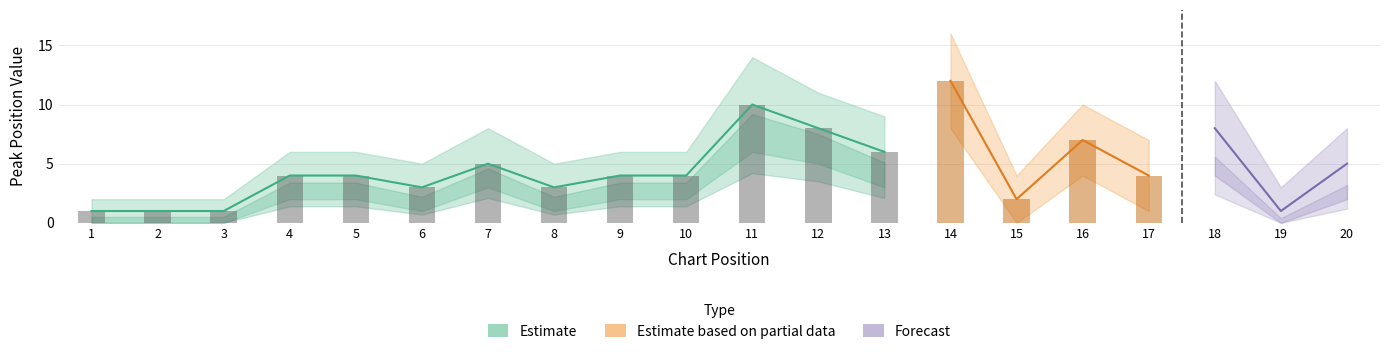

What is the value of the Peak Position bar at the 11th from the left?

10